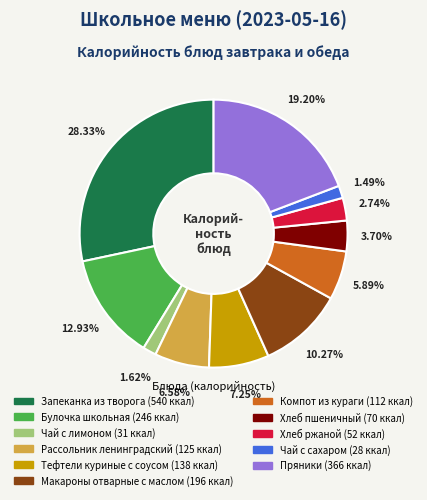

Count the number of slices in the pie.

11